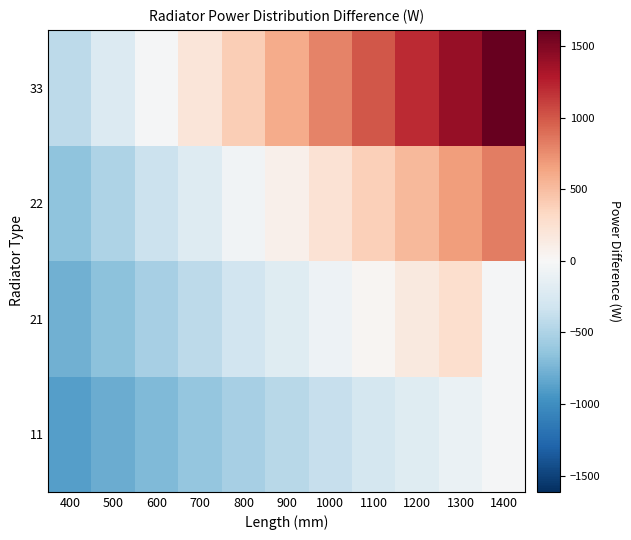

Between 1300 and 1100, which is larger?

1300